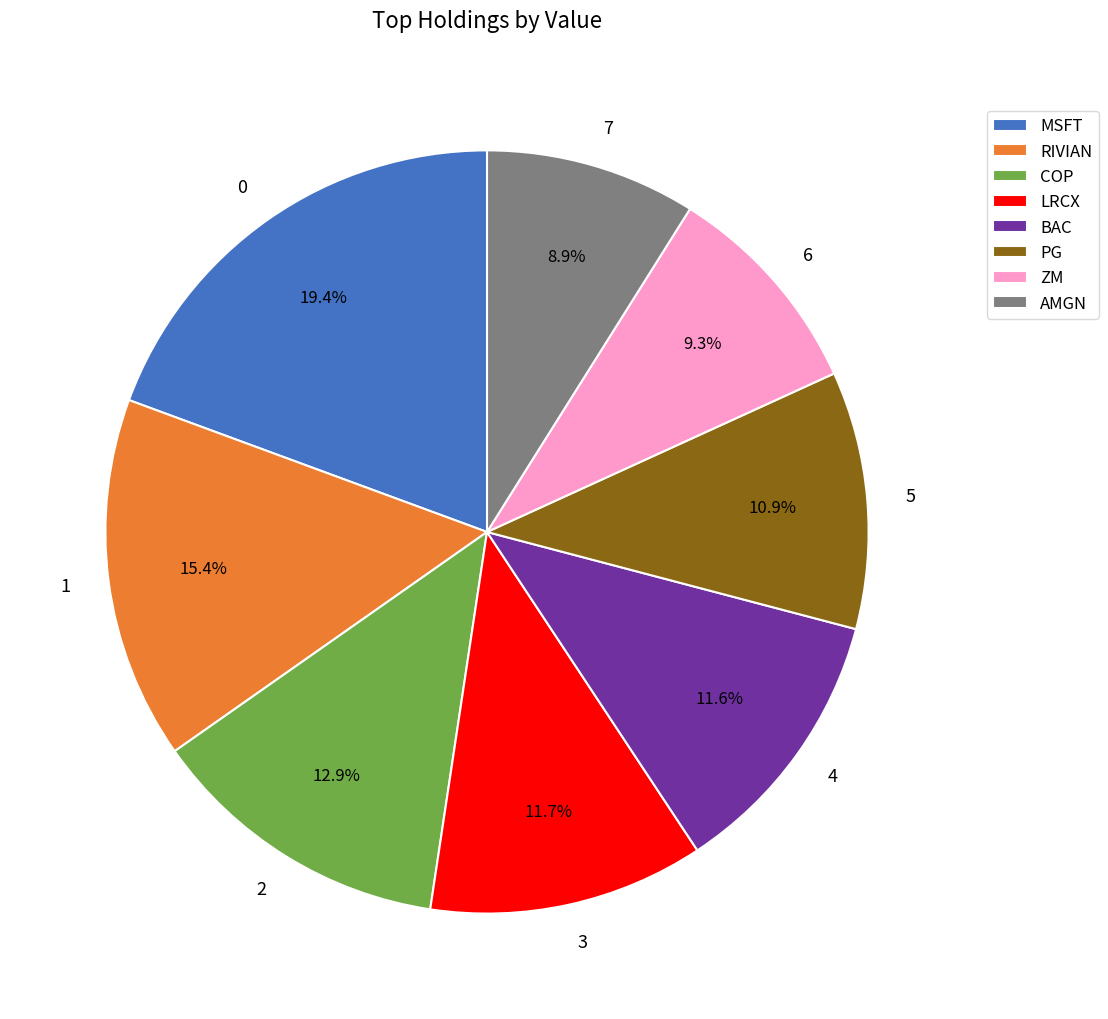

Does 4 represent more than half of the total?

No